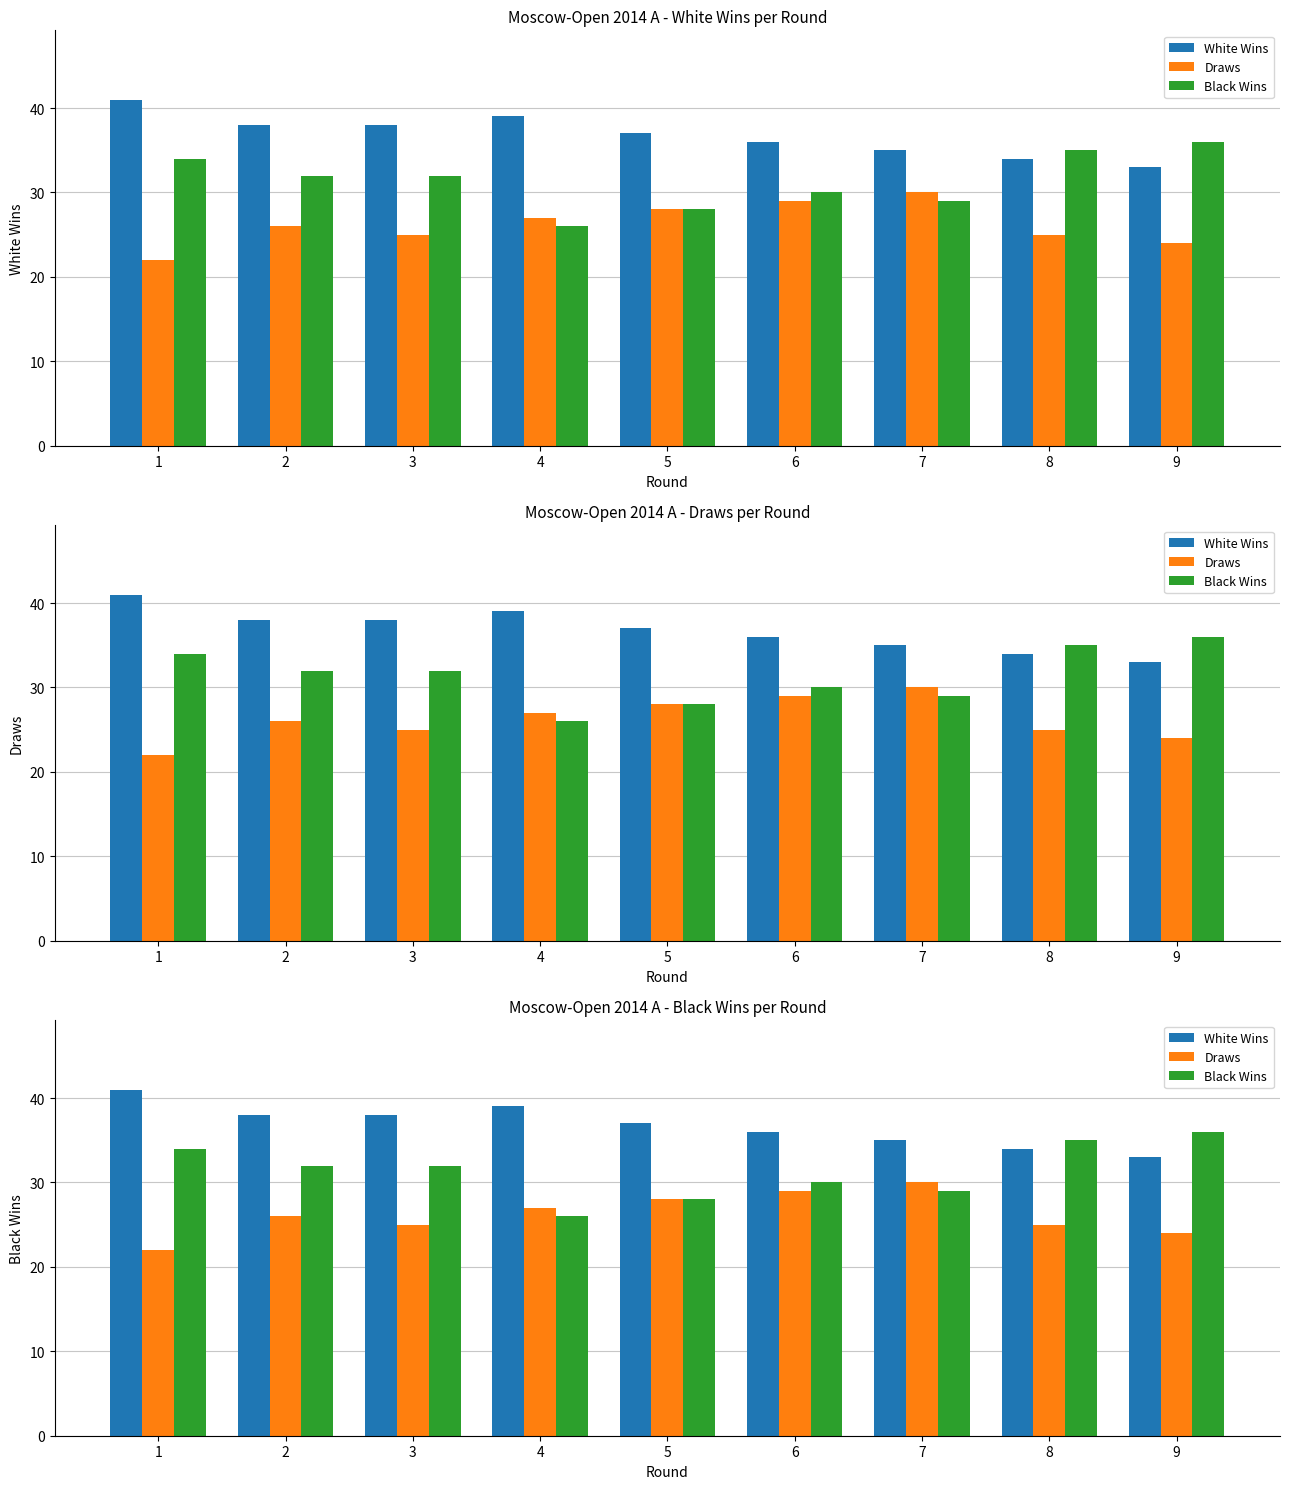

Is it true that Draws equals 15 at 2?

False